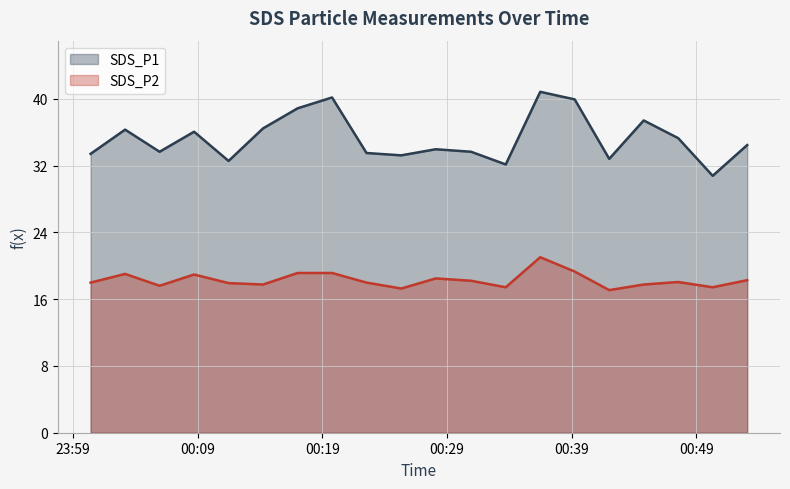

Which category has the highest value in the SDS_P2 series?

2022/12/13 00:36:29